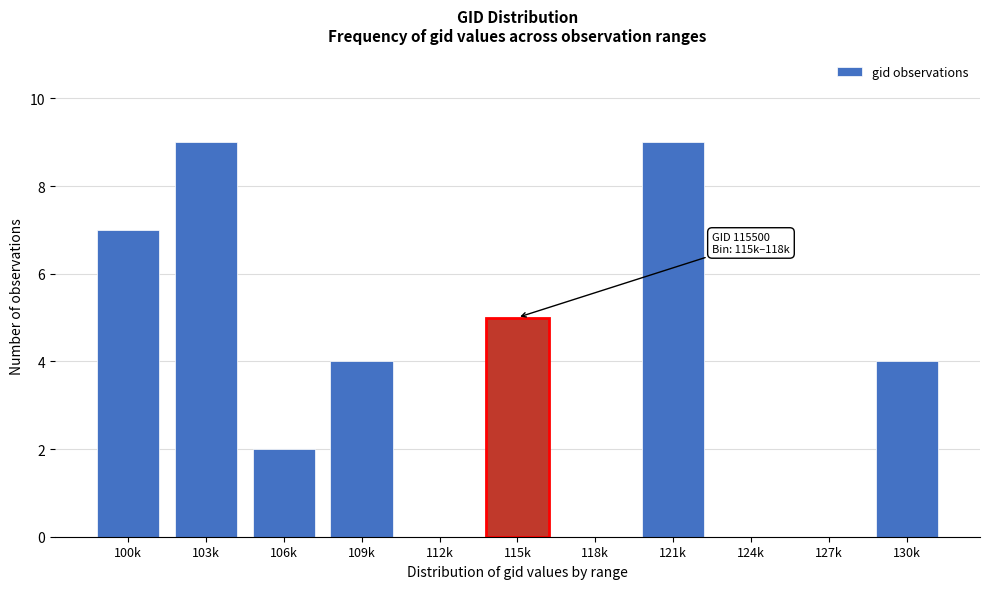

Reading left to right, transcribe all the data shown in this chart.

100k=7	103k=9	106k=2	109k=4	112k=0	115k=5	118k=0	121k=9	124k=0	127k=0	130k=4